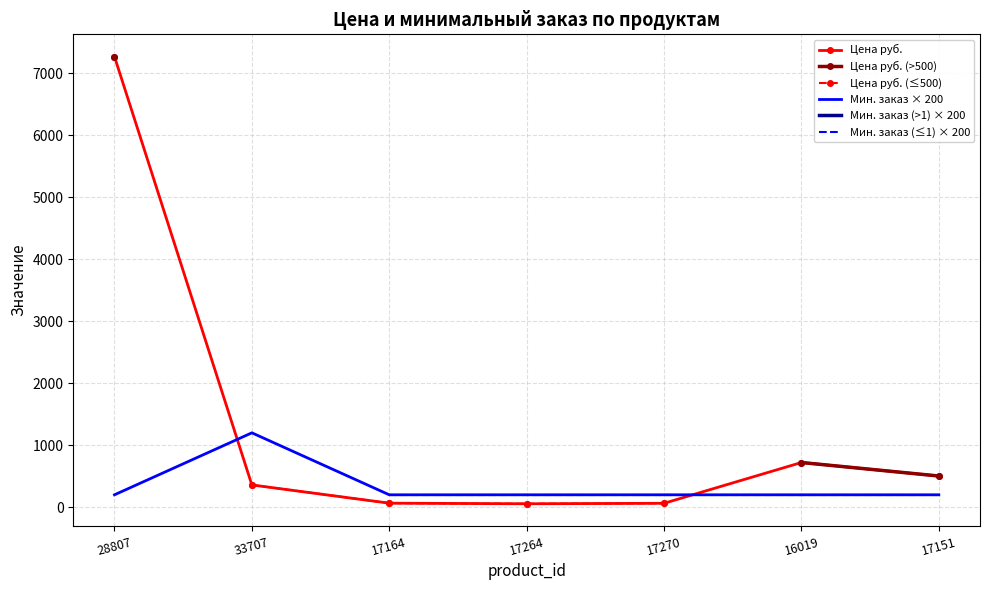

Between 17151 and 28807, which is larger?

28807